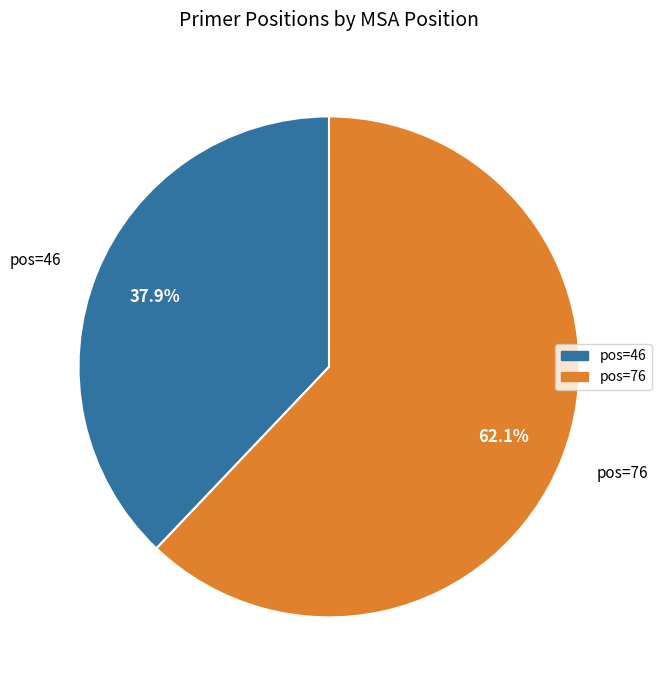

Does any single category account for the majority?

Yes